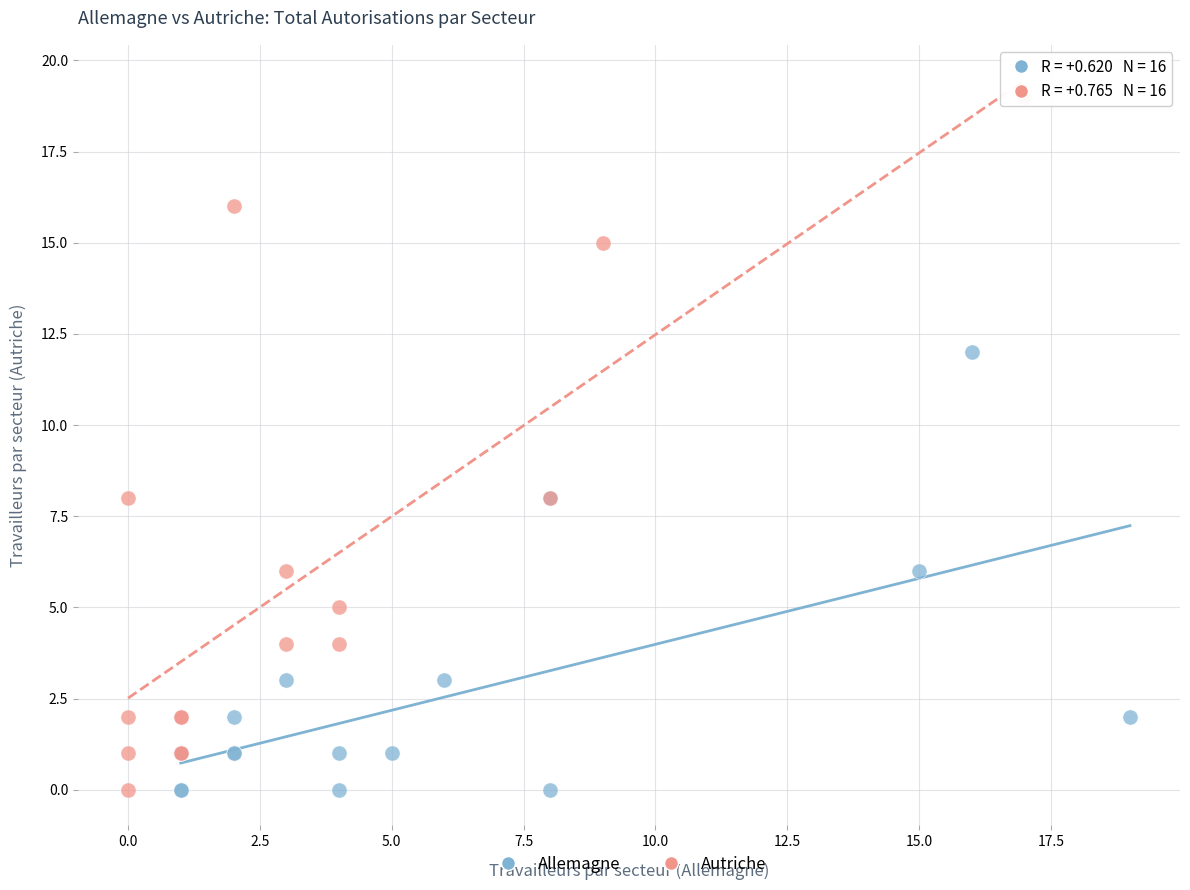

Which series has the widest spread of Y values?

Autriche